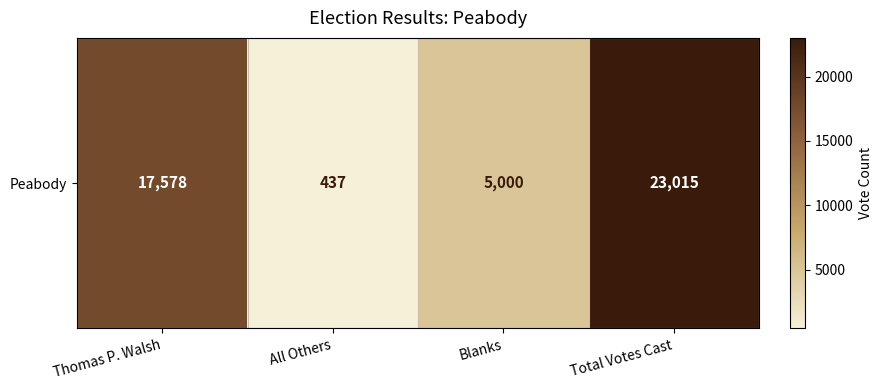

Which category has the highest value across all series?

Total Votes Cast